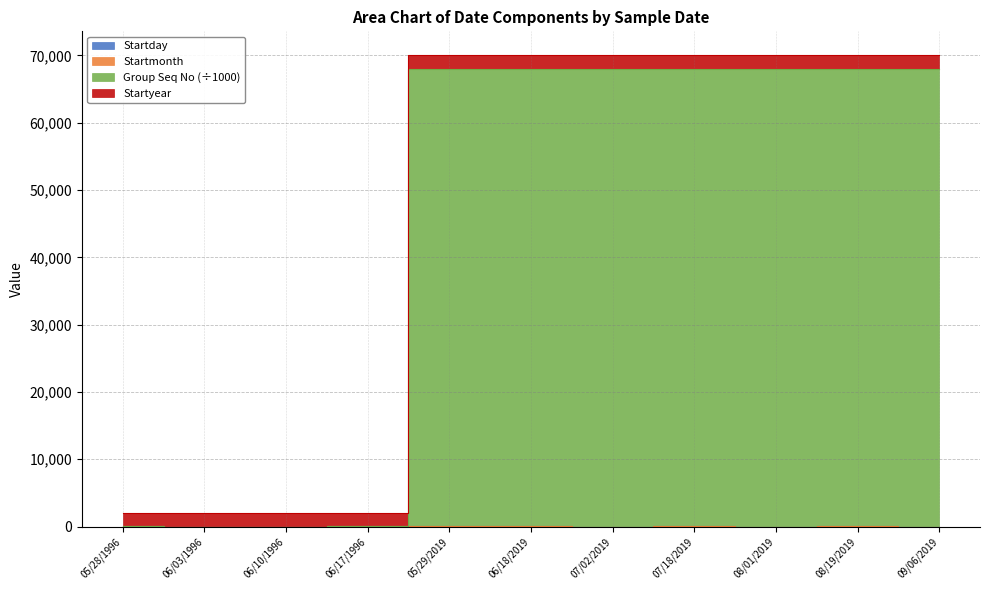

Which has a higher value, 07/02/2019 or 07/18/2019?

07/18/2019